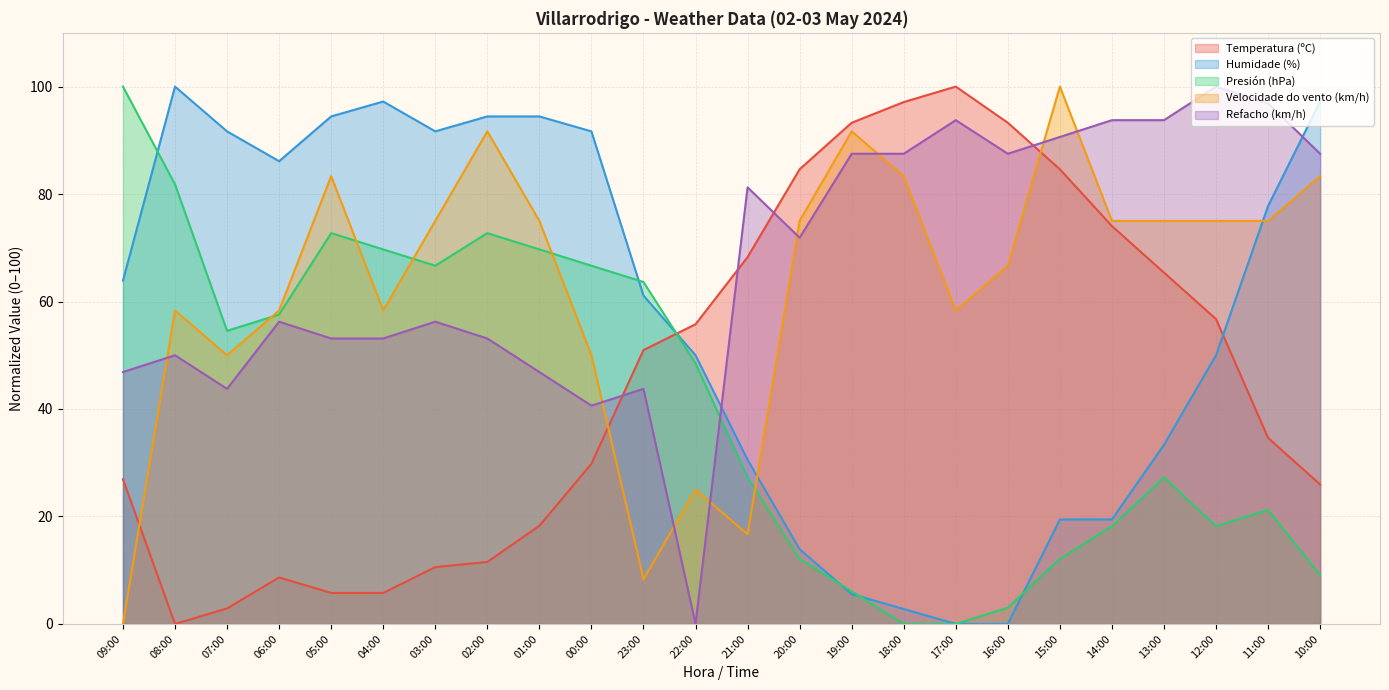

After their last crossing, which series has the higher values: Presión (hPa) or Temperatura (ºC)?

Temperatura (ºC)